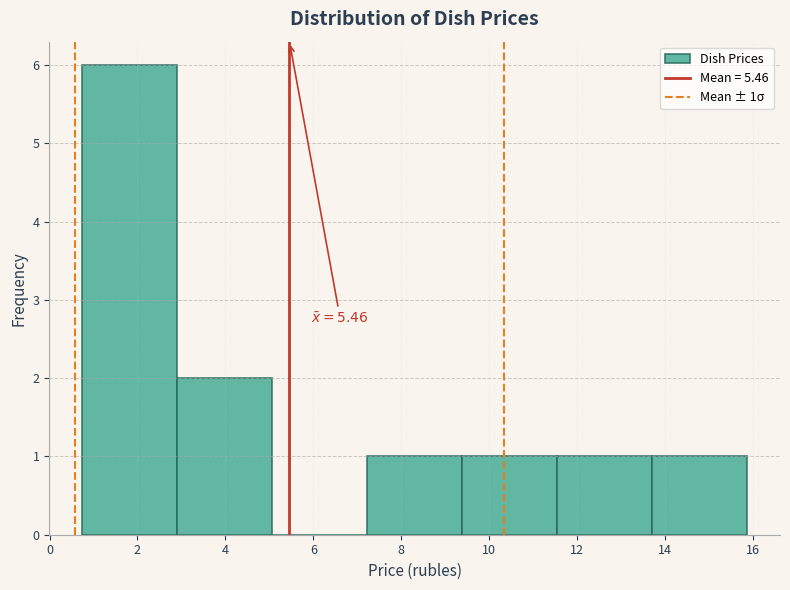

Over which range of the x-axis is the bar tallest?

0.8 to 3.0